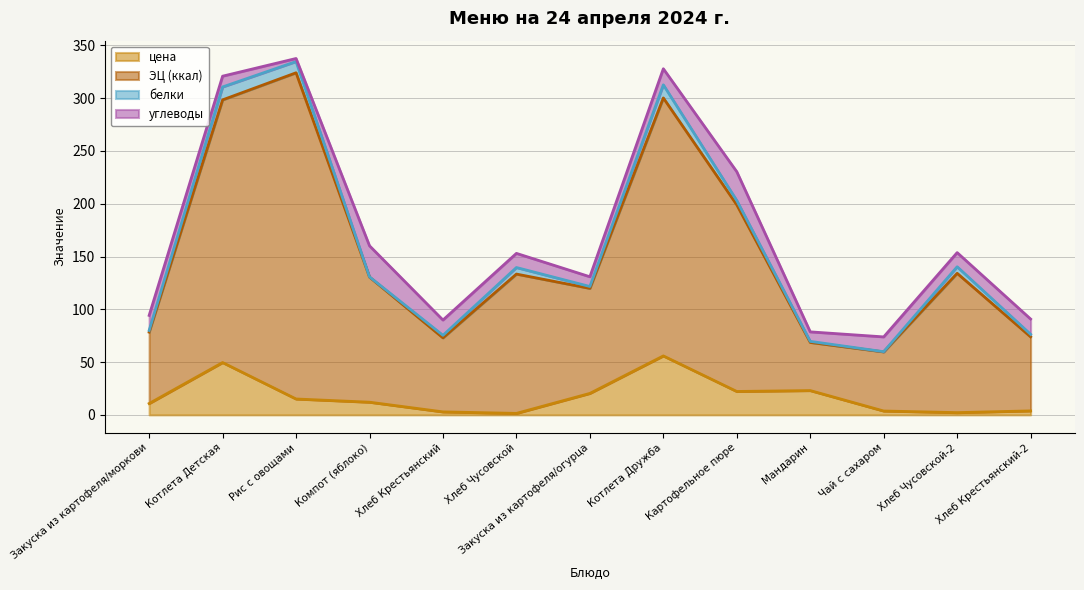

At which label does цена first exceed 12?

Котлета Детская